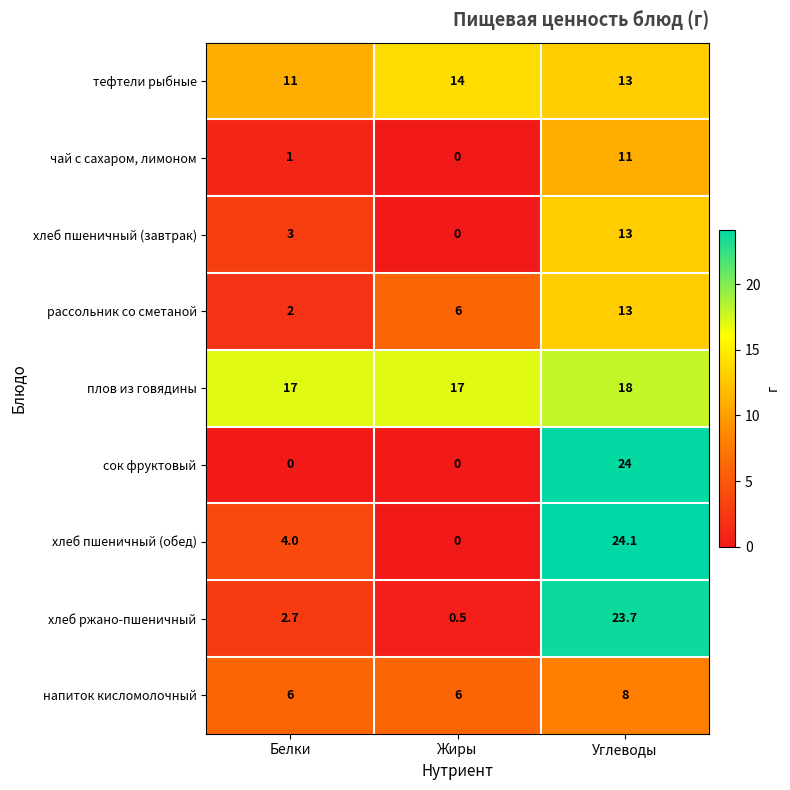

Rank the series at Белки from lowest to highest value.

сок фруктовый, чай с сахаром, лимоном, рассольник со сметаной, хлеб ржано-пшеничный, хлеб пшеничный (завтрак), хлеб пшеничный (обед), напиток кисломолочный, тефтели рыбные, плов из говядины